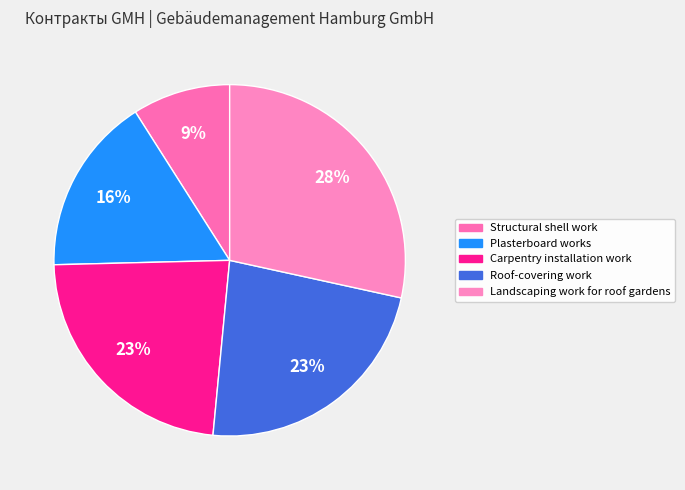

What is the total percentage of Structural shell work and Plasterboard works?

25.4%